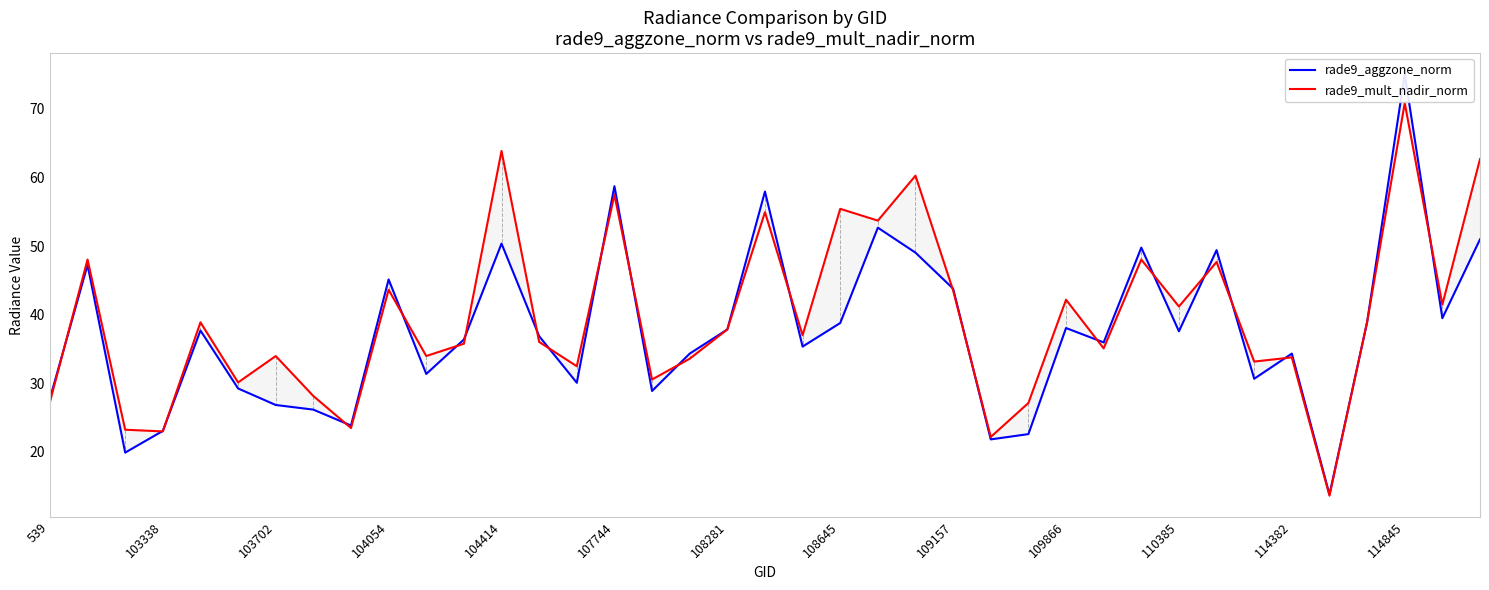

What is the average value of the rade9_aggzone_norm series?

37.6